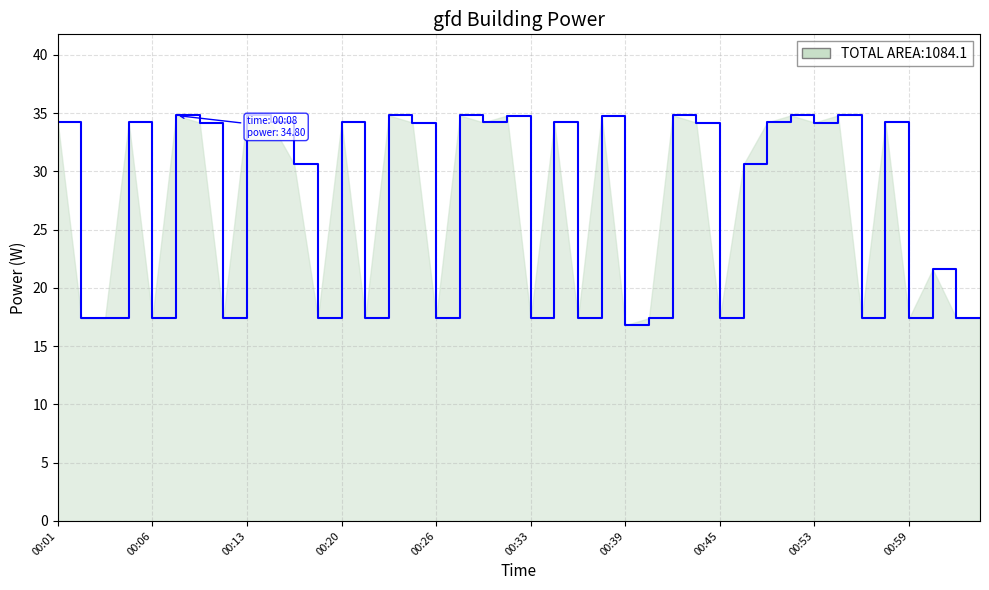

What is the greatest value displayed?

34.8